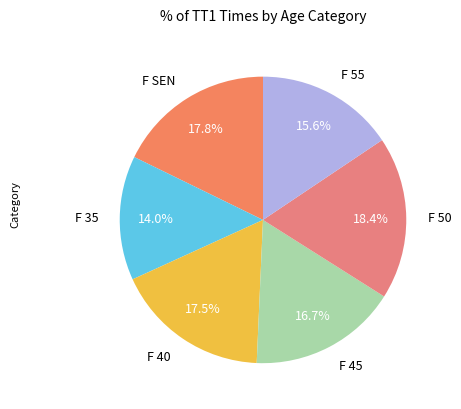

How many slices are in this pie chart?

6